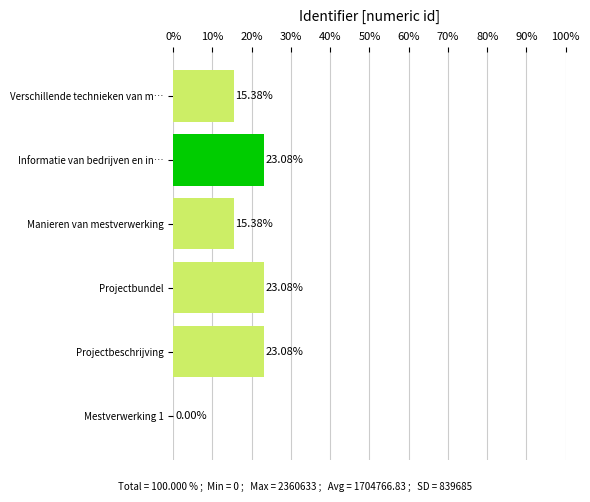

Does the chart contain stacked bars?

No